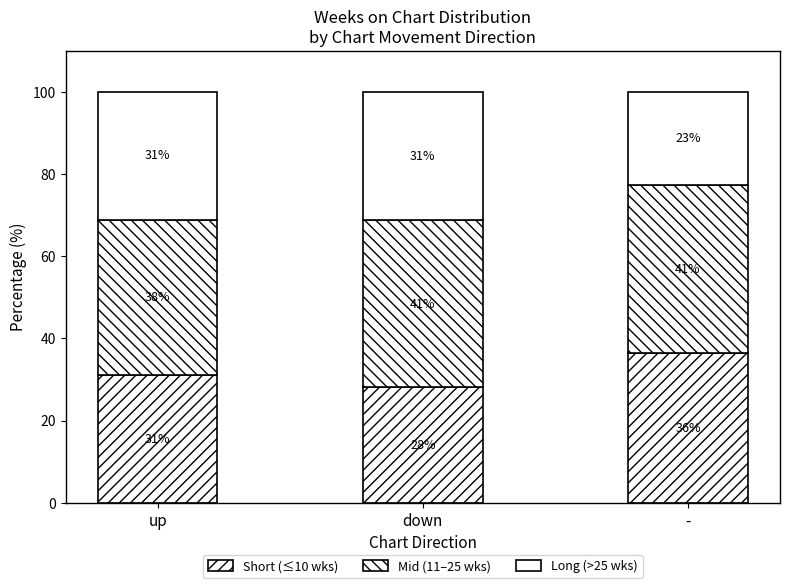

Between up and down, which series saw the biggest shift?

Short (≤10 wks)